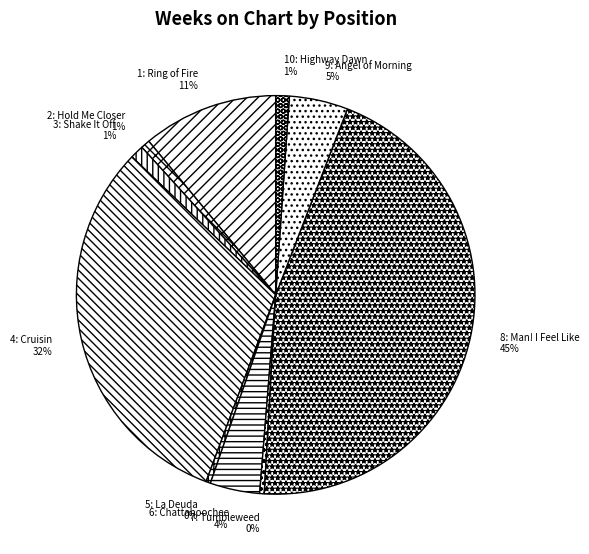

Is 8: Man! I Feel Like the majority of the pie?

No